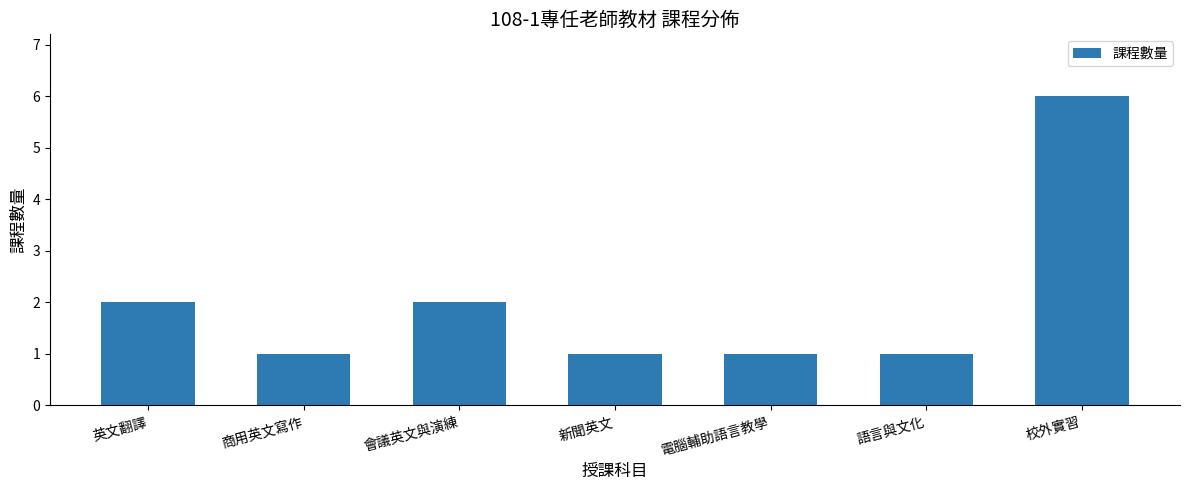

Approximately how many times larger is the value at 商用英文寫作 compared to 新聞英文?

1.0